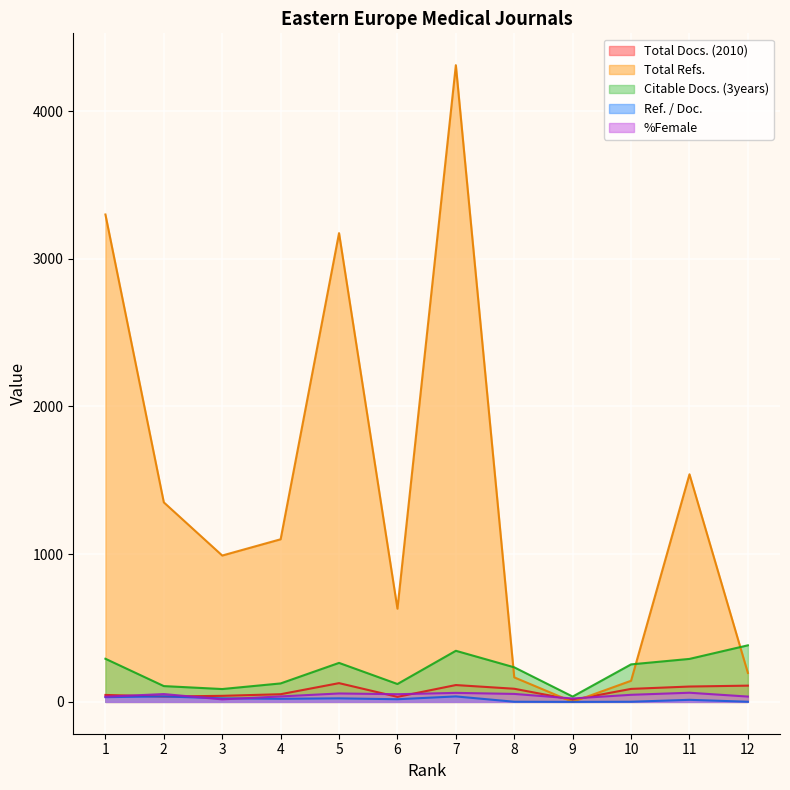

Which series has the largest total across all categories?

Total Refs.